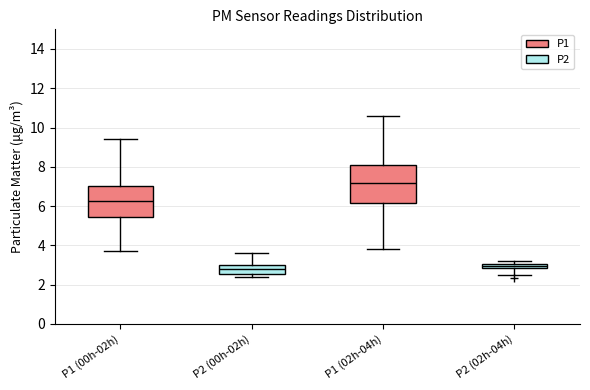

Where is the upper edge of the box for P1 (00h-02h) on the y-axis? The values are not printed on the chart, so give them approximately, as read against the axis.

7.0